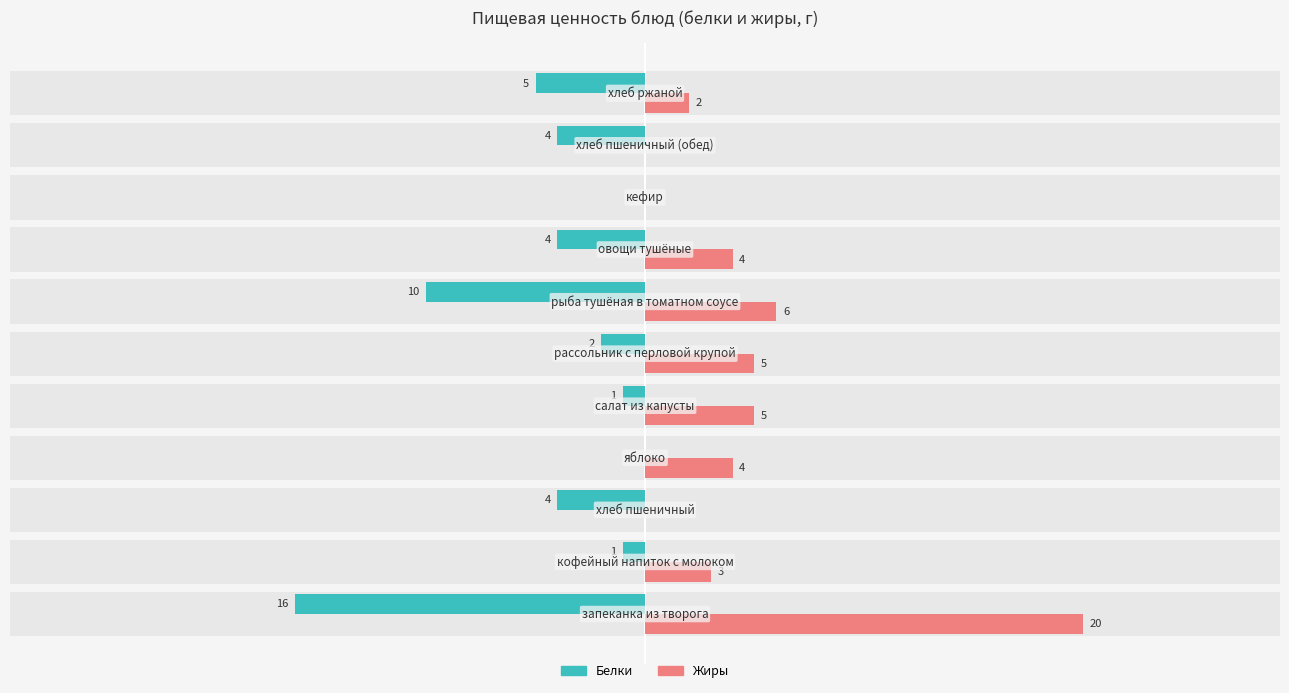

Is it true that Жиры equals 20 at 0?

True